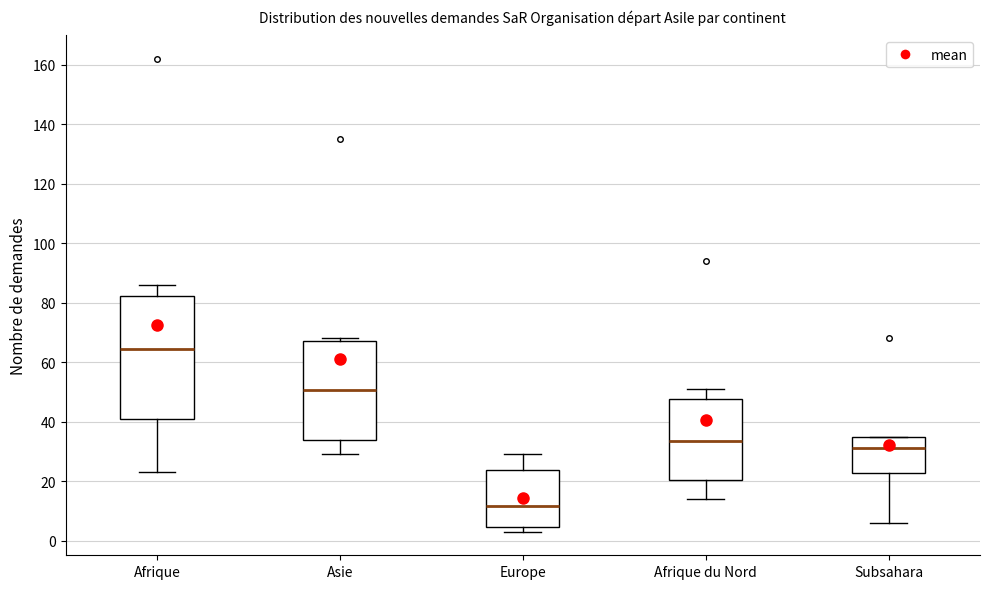

Where does the lower whisker of the box for Afrique du Nord end on the y-axis? The values are not printed on the chart, so give them approximately, as read against the axis.

14